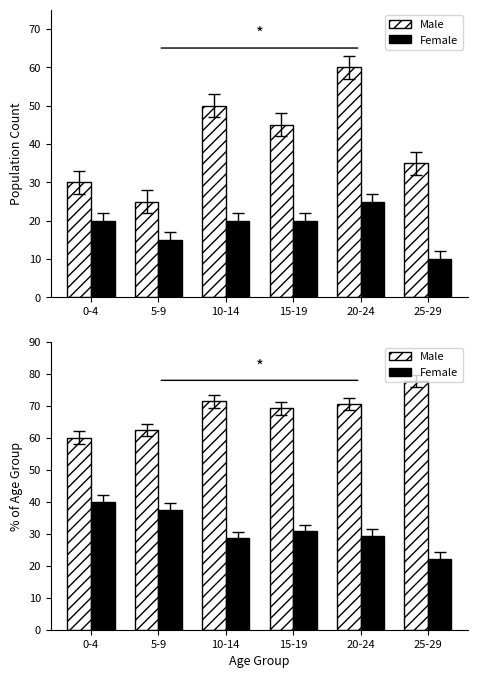

Which category has the highest value across all series?

25-29